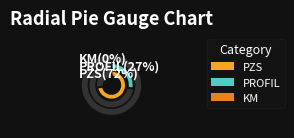

Which category has the biggest portion of the pie?

PZS